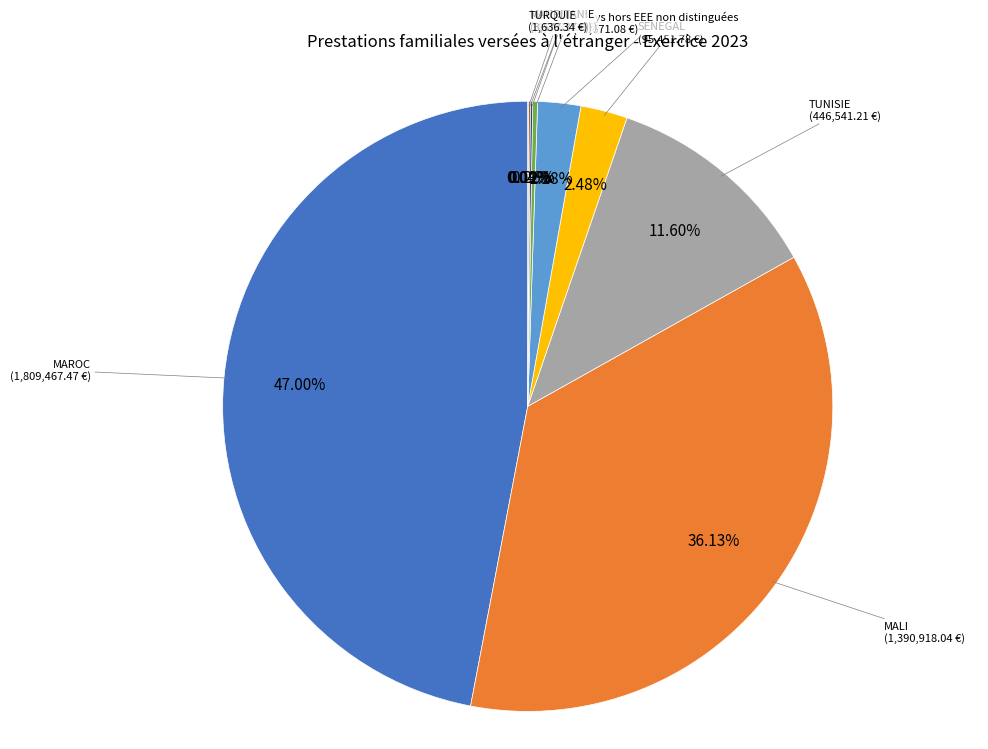

Is there a majority slice in this chart?

No